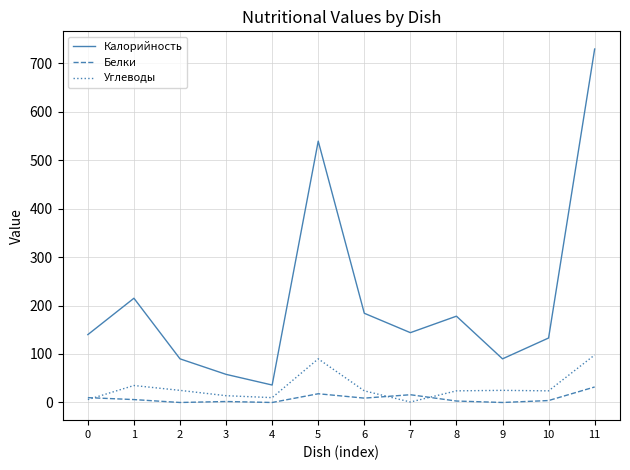

Which series has the largest total across all categories?

Калорийность